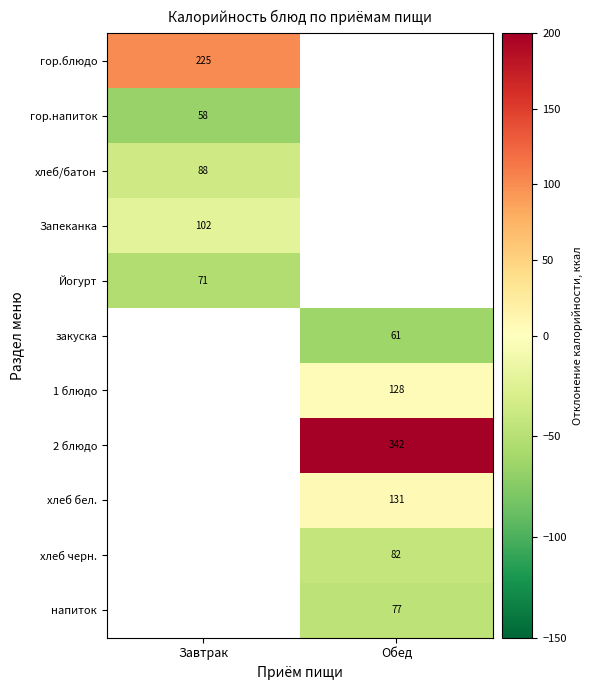

At Завтрак, list the series in order from smallest to largest.

гор.напиток, Йогурт, хлеб/батон, Запеканка, гор.блюдо, закуска, 1 блюдо, 2 блюдо, хлеб бел., хлеб черн., напиток